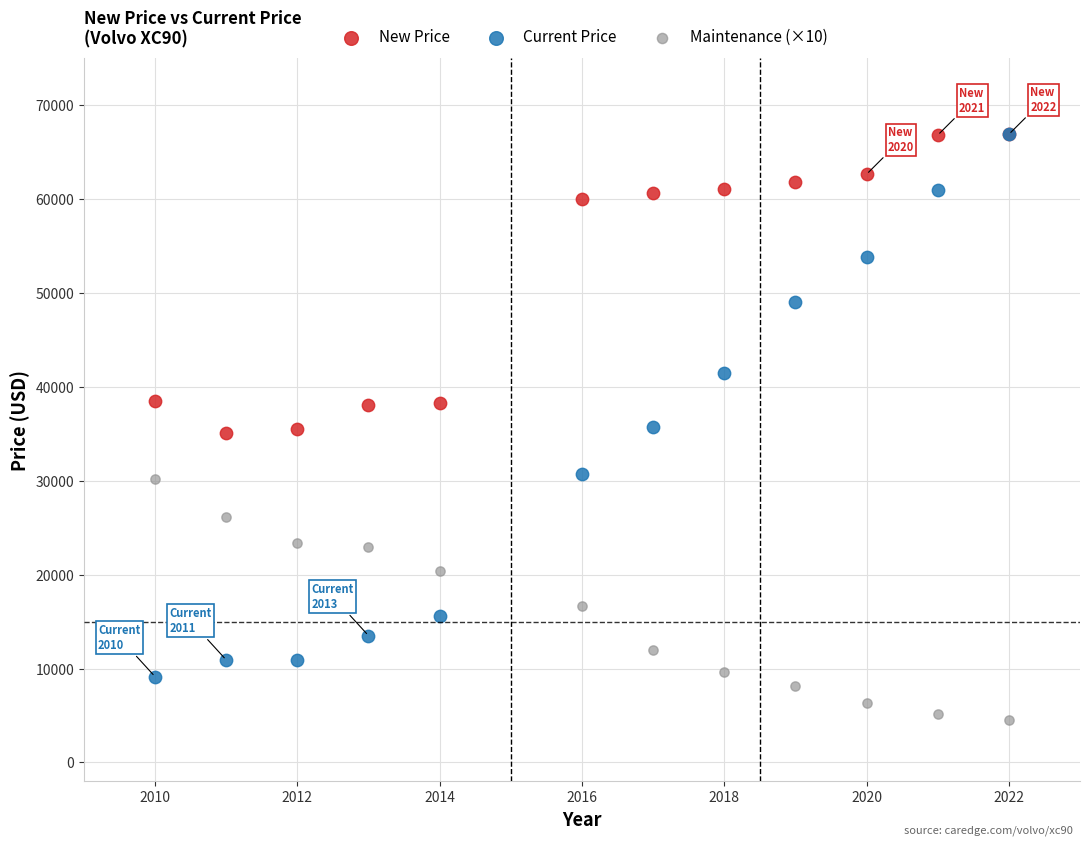

In the New Price series, what Y value is closest to 50972?

60042